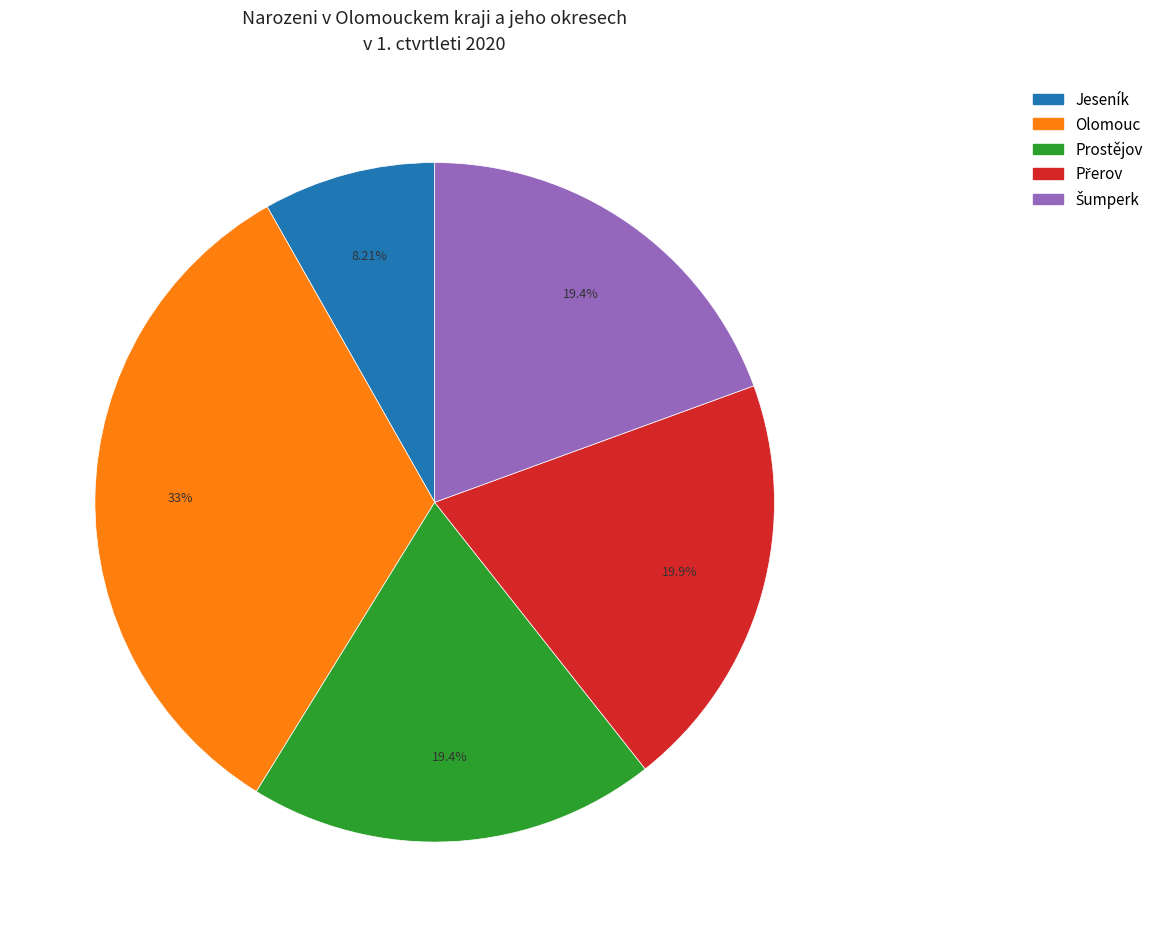

Approximately how many times larger is the value at Jeseník compared to Prostějov?

0.4